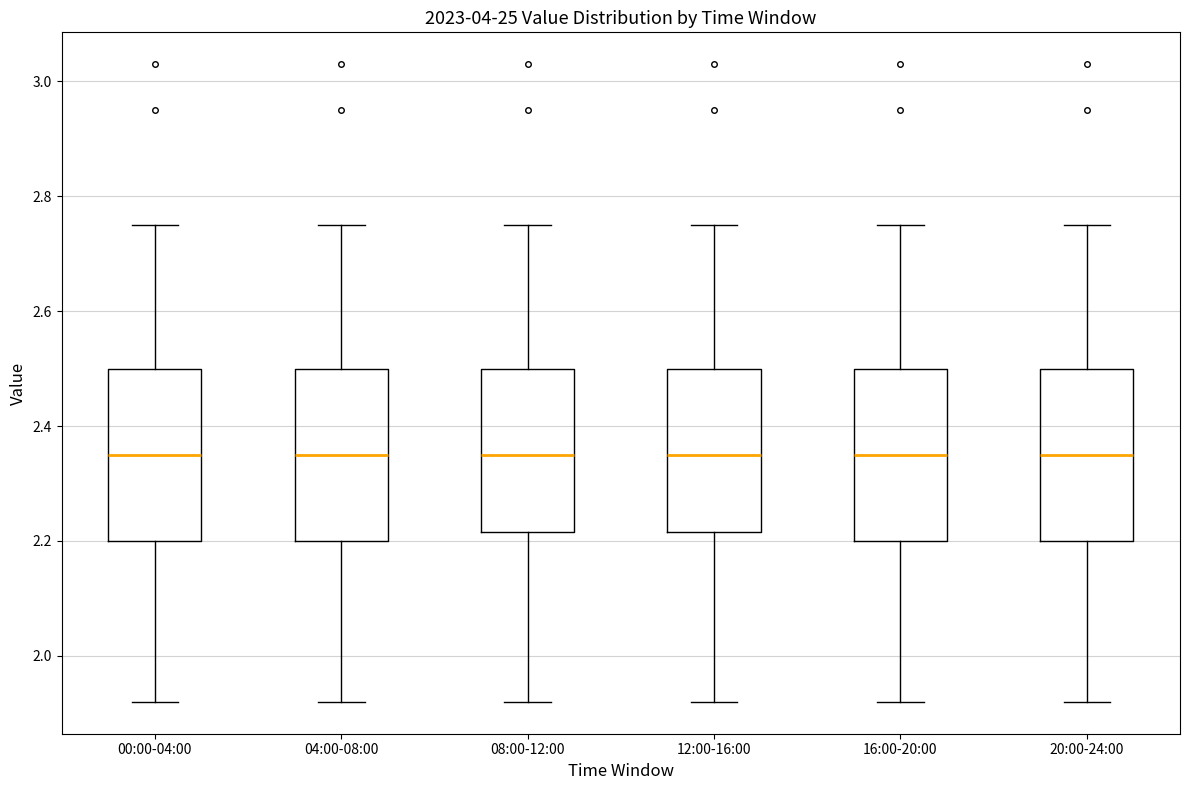

Where does the median line of the box for 00:00-04:00 sit on the y-axis? The values are not printed on the chart, so give them approximately, as read against the axis.

2.36